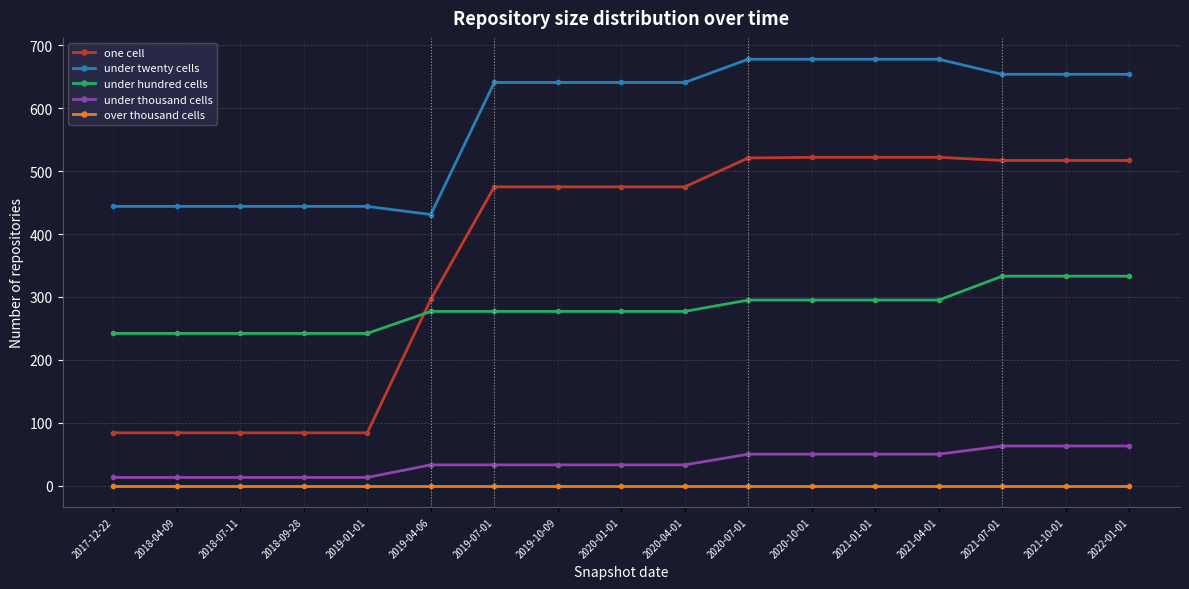

Which series has the largest range (max minus min)?

one cell